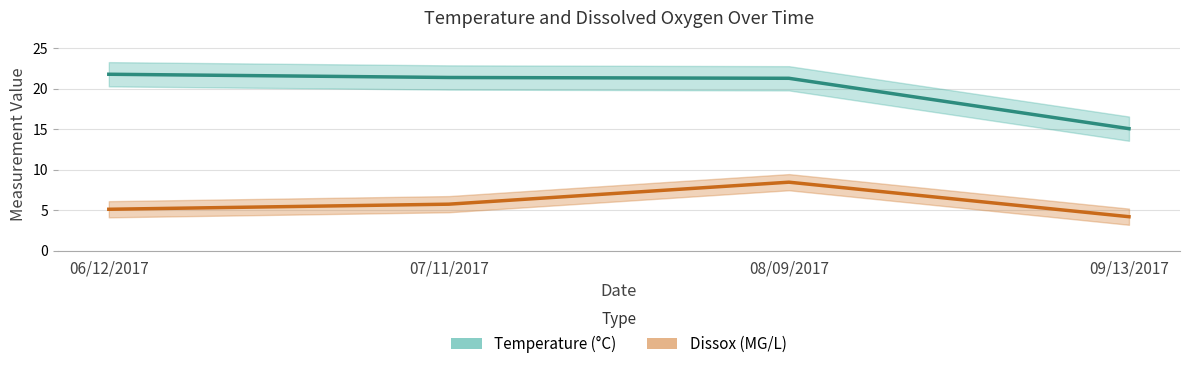

True or false: Temperature (°C) and Dissox (MG/L) cross at least once.

False